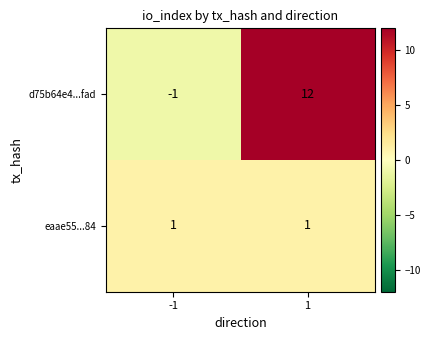

Is the value of eaae55...84 at -1 greater than the value of d75b64e4...fad at 1?

No